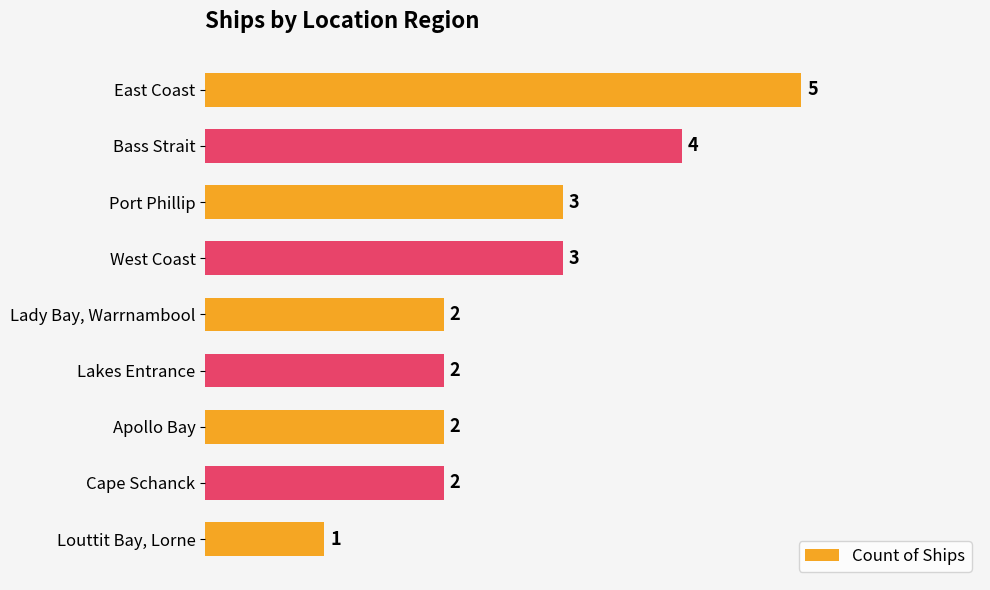

What is the ratio of the value at Apollo Bay to the value at East Coast?

0.4